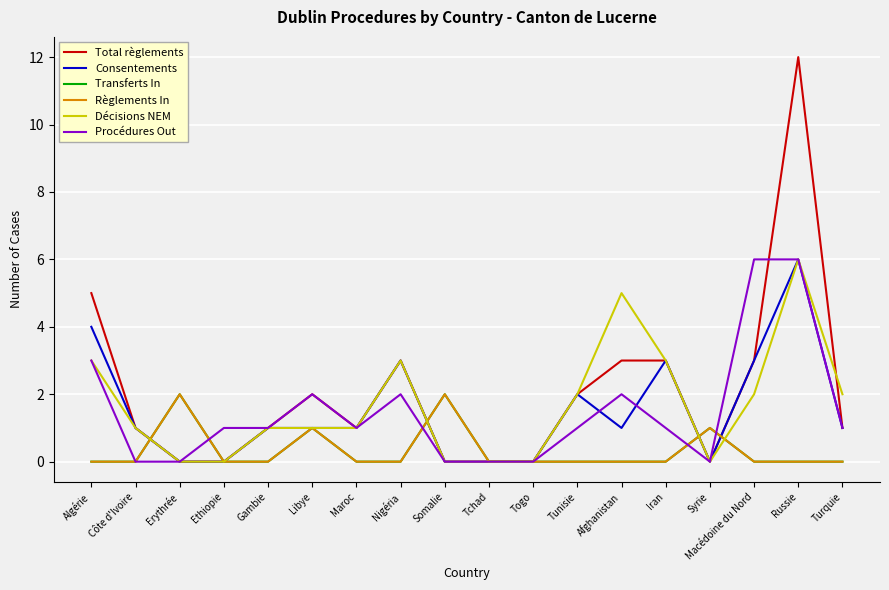

Reading right to left, extract all data points from this chart.

Total règlements: Turquie=1	Russie=12	Macédoine du Nord=3	Syrie=0	Iran=3	Afghanistan=3	Tunisie=2	Togo=0	Tchad=0	Somalie=0	Nigéria=3	Maroc=1	Libye=2	Gambie=1	Ethiopie=0	Erythrée=0	Côte d'Ivoire=1	Algérie=5
Consentements: Turquie=1	Russie=6	Macédoine du Nord=3	Syrie=0	Iran=3	Afghanistan=1	Tunisie=2	Togo=0	Tchad=0	Somalie=0	Nigéria=3	Maroc=1	Libye=1	Gambie=1	Ethiopie=0	Erythrée=0	Côte d'Ivoire=1	Algérie=4
Transferts In: Turquie=0	Russie=0	Macédoine du Nord=0	Syrie=1	Iran=0	Afghanistan=0	Tunisie=0	Togo=0	Tchad=0	Somalie=2	Nigéria=0	Maroc=0	Libye=1	Gambie=0	Ethiopie=0	Erythrée=2	Côte d'Ivoire=0	Algérie=0
Règlements In: Turquie=0	Russie=0	Macédoine du Nord=0	Syrie=1	Iran=0	Afghanistan=0	Tunisie=0	Togo=0	Tchad=0	Somalie=2	Nigéria=0	Maroc=0	Libye=1	Gambie=0	Ethiopie=0	Erythrée=2	Côte d'Ivoire=0	Algérie=0
Décisions NEM: Turquie=2	Russie=6	Macédoine du Nord=2	Syrie=0	Iran=3	Afghanistan=5	Tunisie=2	Togo=0	Tchad=0	Somalie=0	Nigéria=3	Maroc=1	Libye=1	Gambie=1	Ethiopie=0	Erythrée=0	Côte d'Ivoire=1	Algérie=3
Procédures Out: Turquie=1	Russie=6	Macédoine du Nord=6	Syrie=0	Iran=1	Afghanistan=2	Tunisie=1	Togo=0	Tchad=0	Somalie=0	Nigéria=2	Maroc=1	Libye=2	Gambie=1	Ethiopie=1	Erythrée=0	Côte d'Ivoire=0	Algérie=3